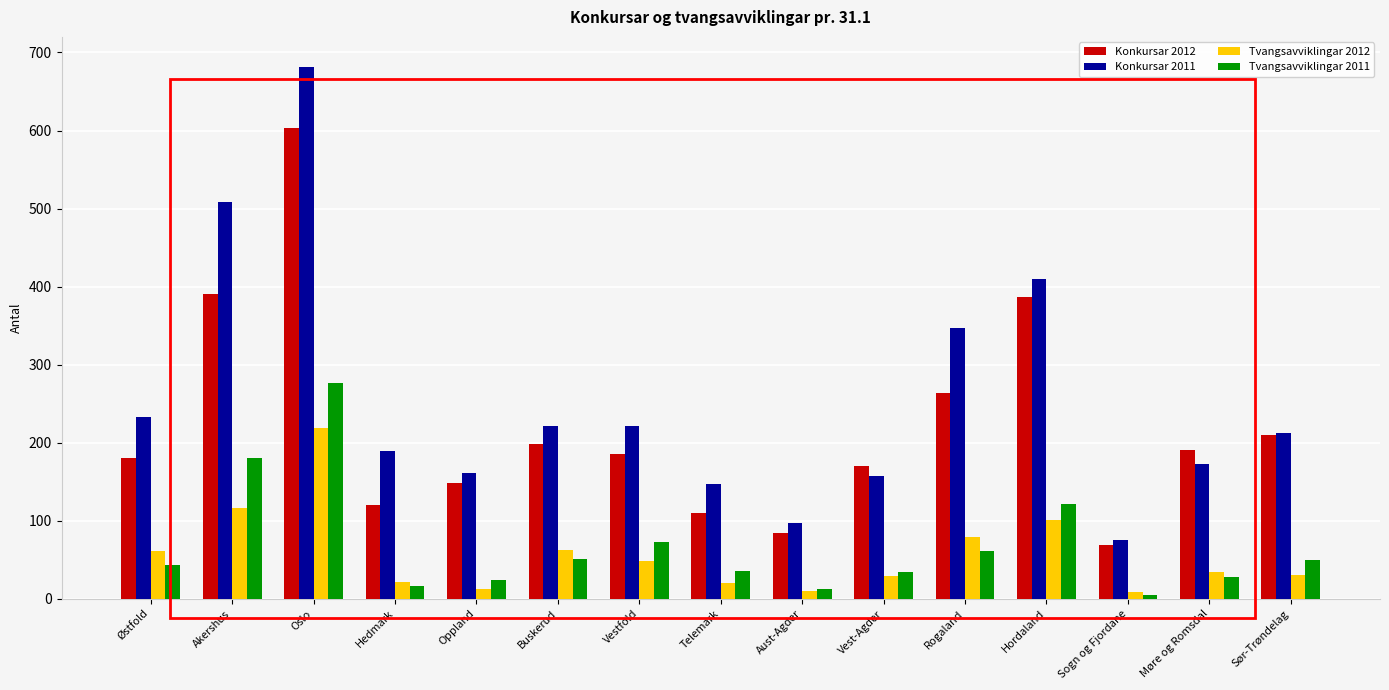

At how many categories does at least one series exceed 70?

15